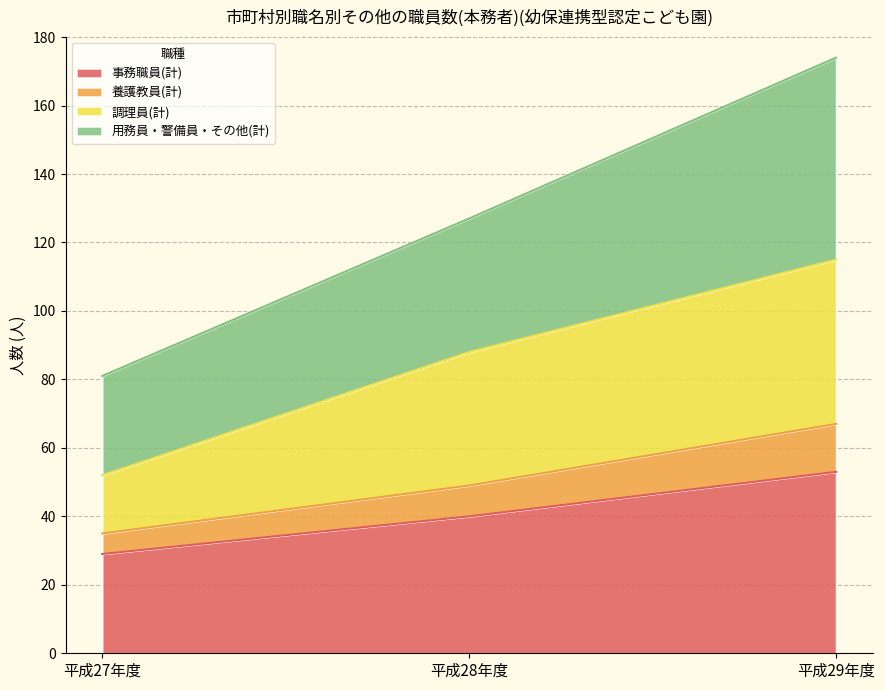

Rank the categories by 事務職員(計) value from highest to lowest.

平成29年度, 平成28年度, 平成27年度